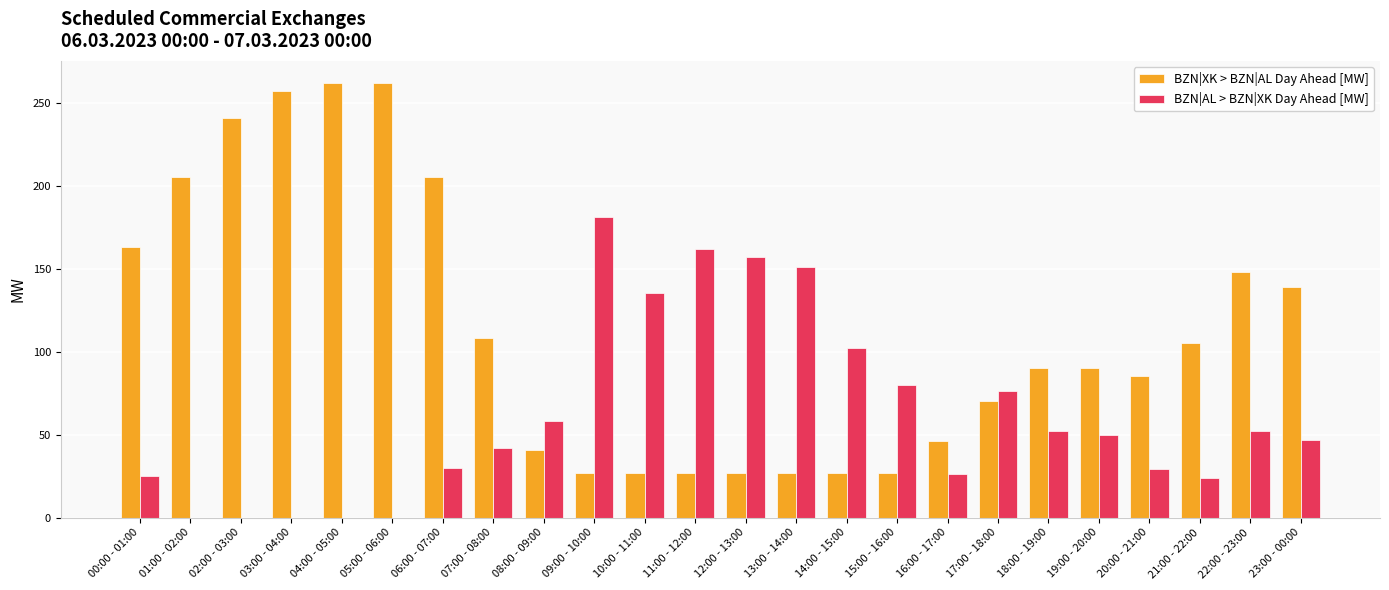

True or false: BZN|XK > BZN|AL Day Ahead [MW] has a value of 105 at 21:00 - 22:00.

True